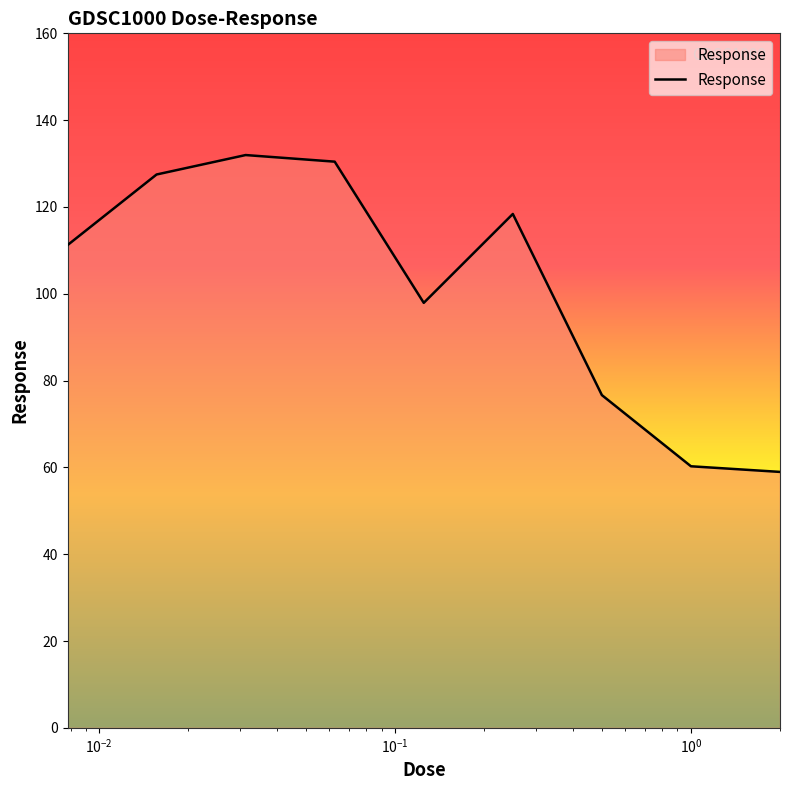

How many lines are shown in the chart?

1